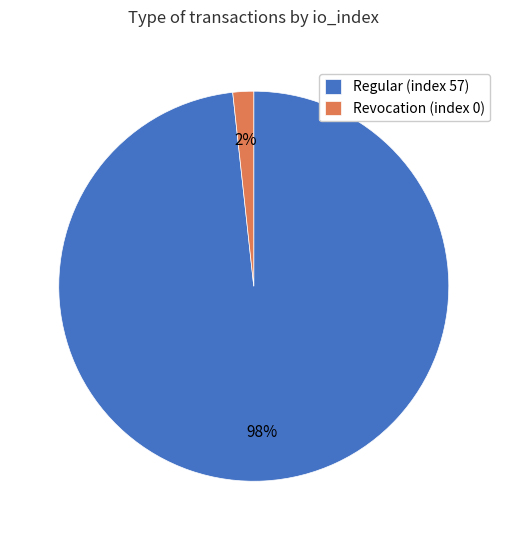

Is it true that Regular (index 57) is 88% of the pie?

False